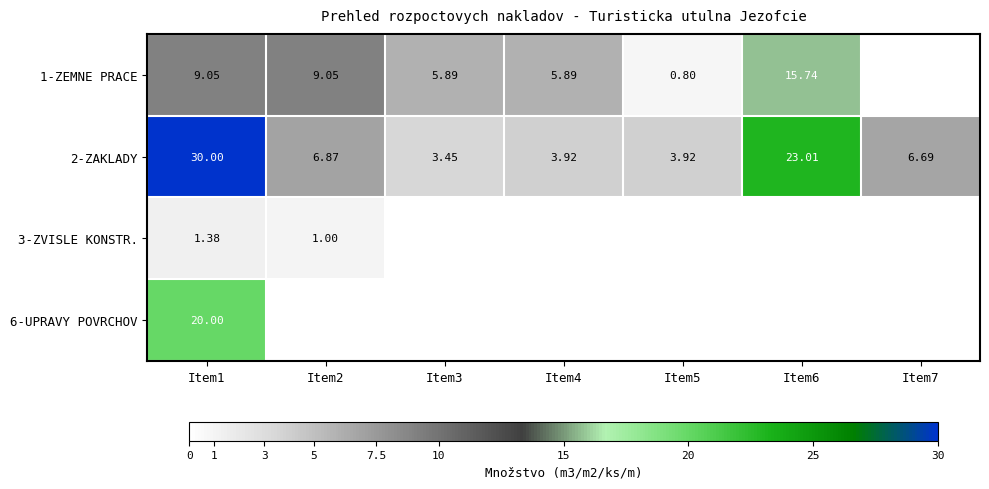

Which label corresponds to the largest value in the chart?

Item1